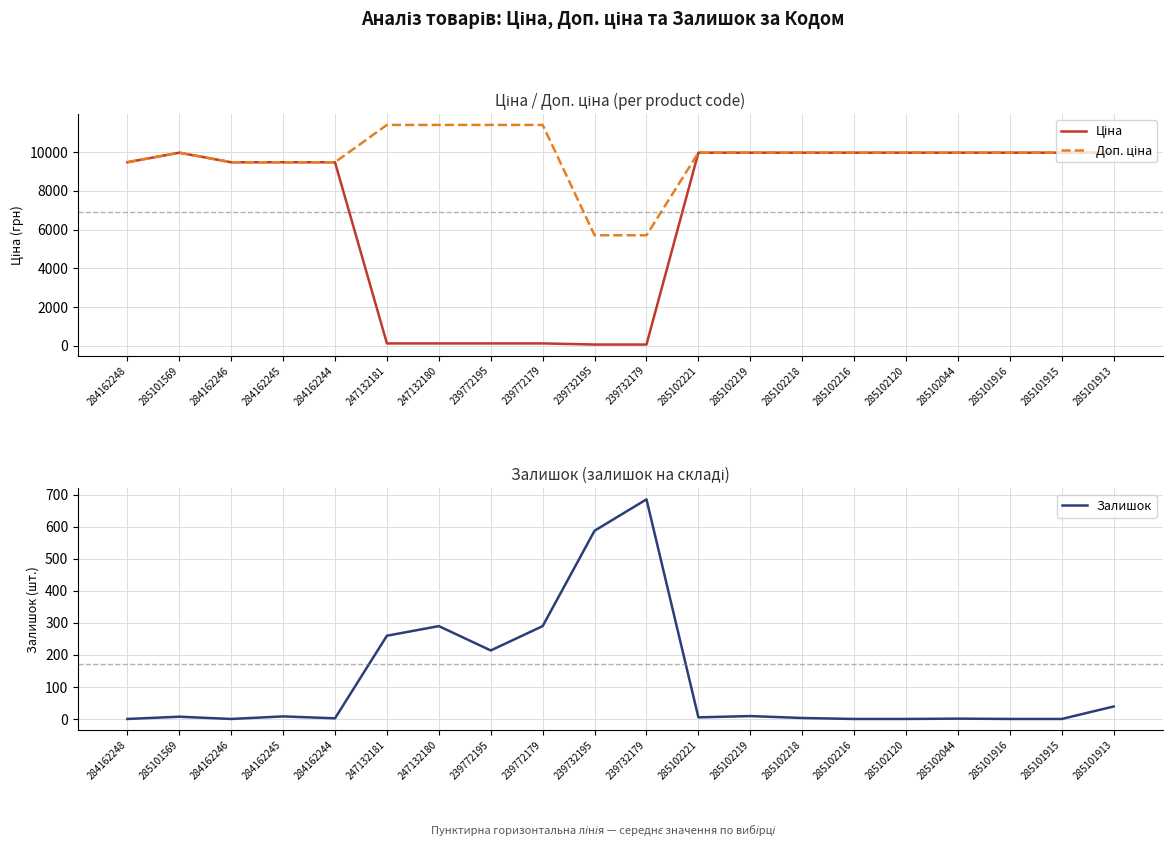

What is the sum of all Залишок values?

2402